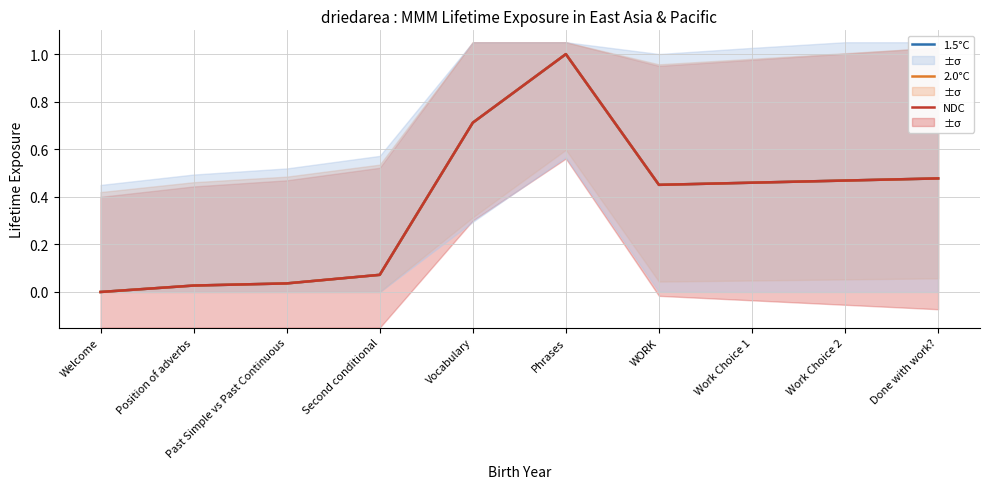

Which has a higher value, Vocabulary or WORK?

Vocabulary